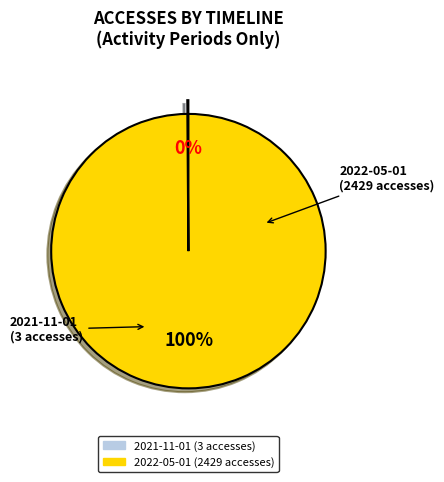

True or false: 2022-05-01 (2429 accesses) accounts for 100% of the total.

True